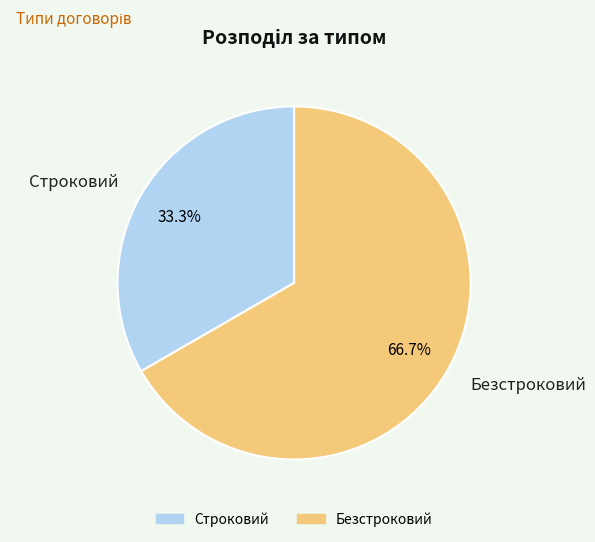

Is it true that Безстроковий is 59% of the pie?

False